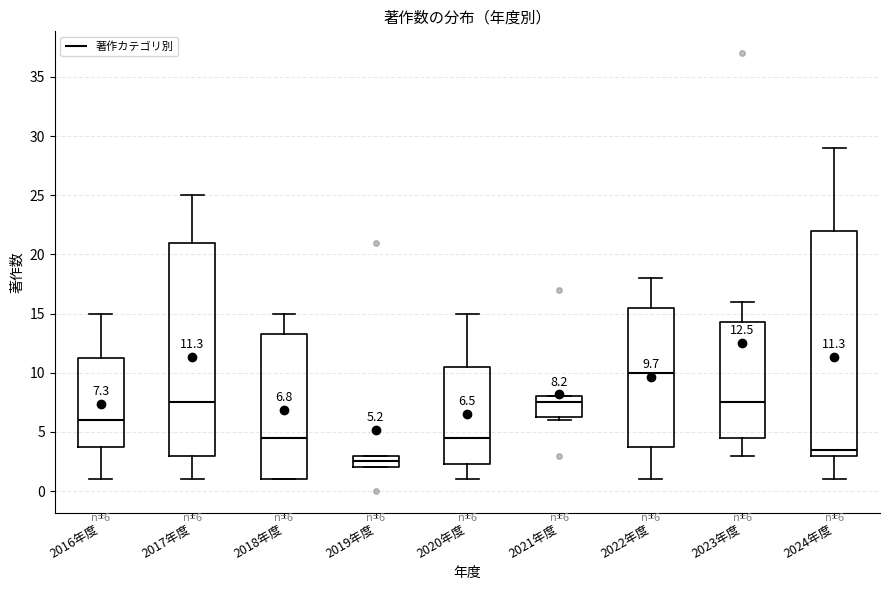

Which box is the tallest, from its lower edge to its upper edge?

2024年度